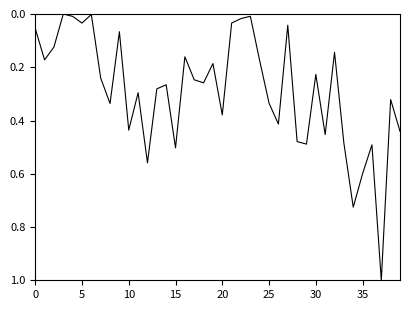

What is the difference between the maximum and minimum values?

1.0